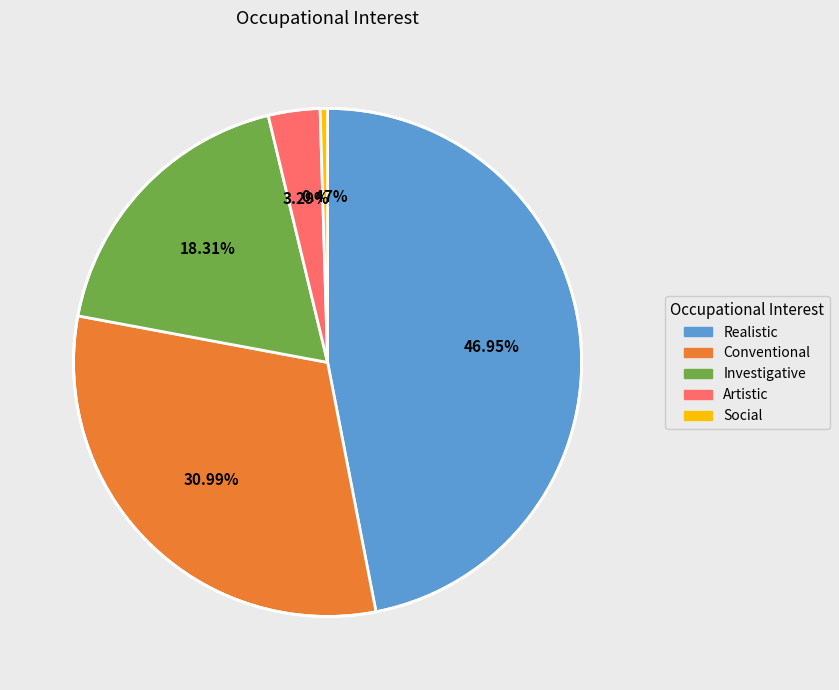

How many segments does this pie chart have?

5